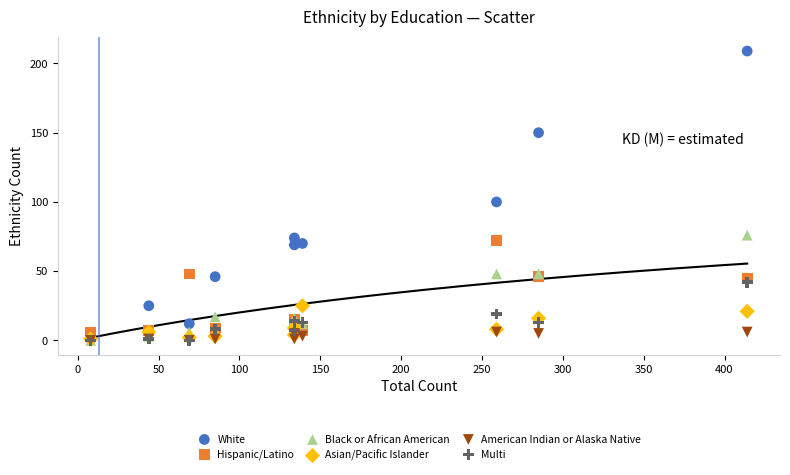

What are all the series names shown in the legend?

White, Hispanic/Latino, Black or African American, Asian/Pacific Islander, American Indian or Alaska Native, Multi